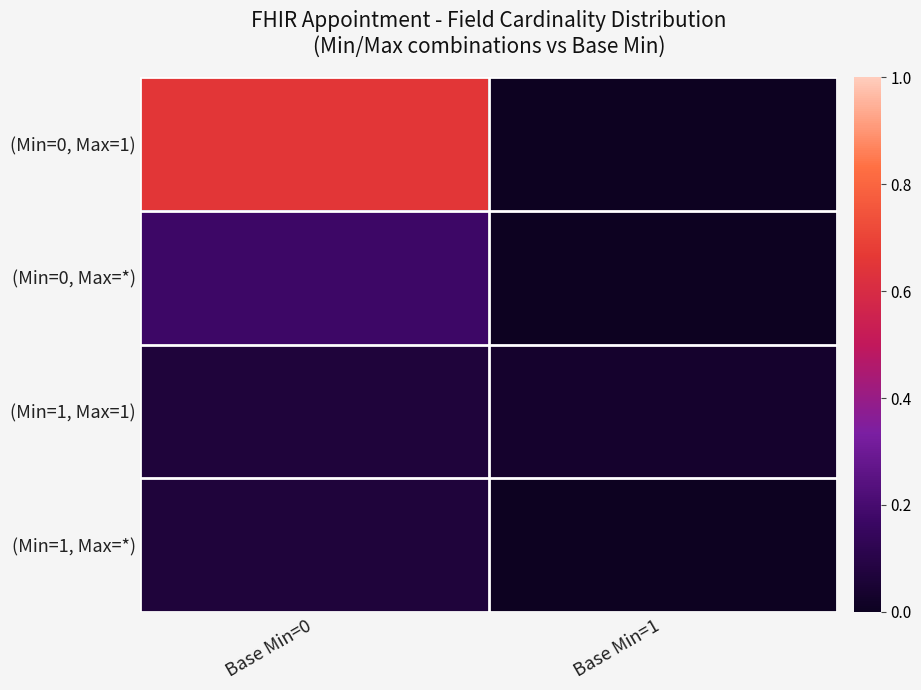

What is the maximum value shown in the chart?

0.7